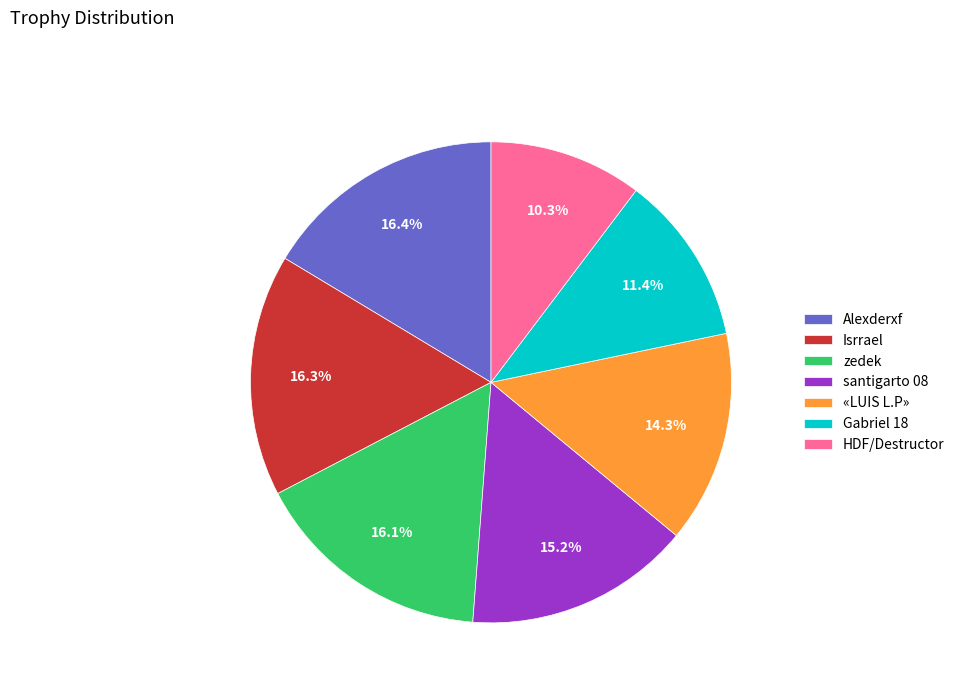

Which category has the smallest portion of the pie?

HDF/Destructor